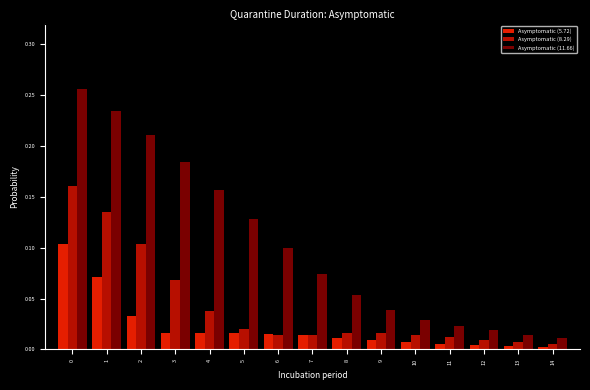

List the series in order of their overall mean, lowest first.

Asymptomatic (5.72), Asymptomatic (8.29), Asymptomatic (11.66)